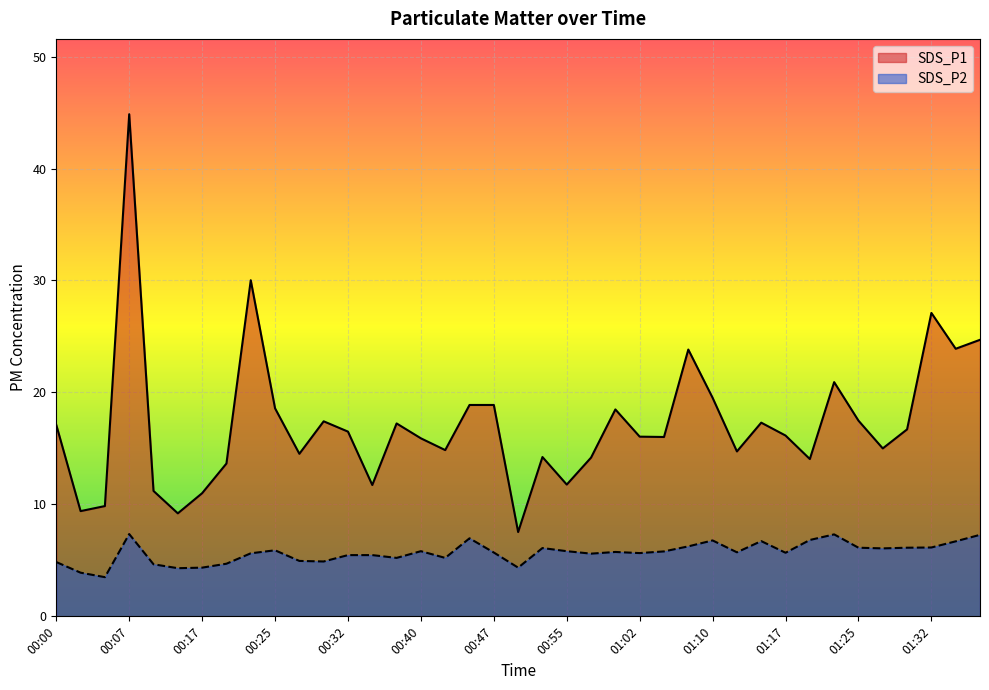

How many interior local peaks does the SDS_P2 series have?

9